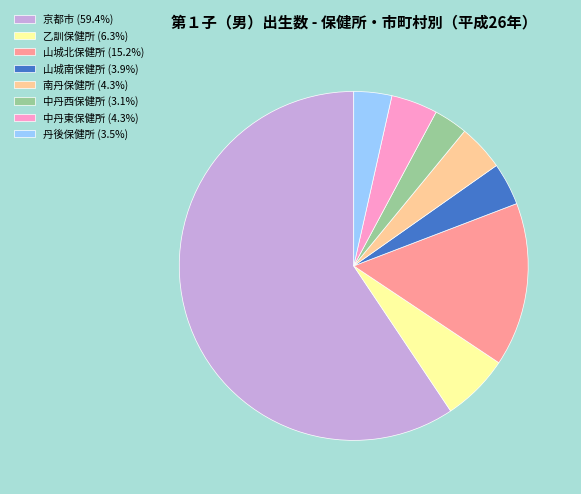

Do 山城北保健所 (15.2%) and 京都市 (59.4%) together represent more than half of the pie?

Yes